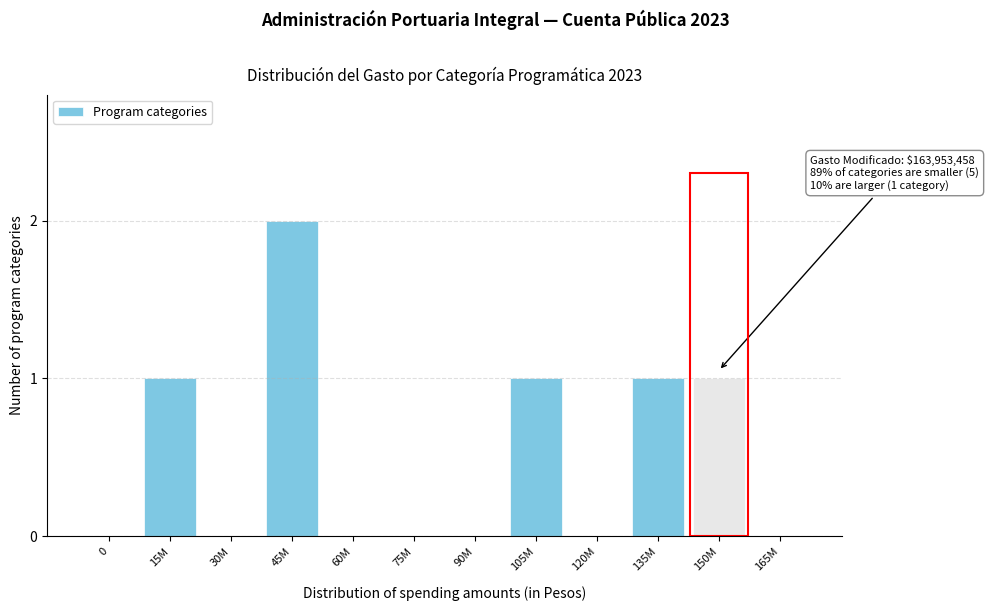

Reading left to right, extract all data points from this chart.

0=0	15M=1	30M=0	45M=2	60M=0	75M=0	90M=0	105M=1	120M=0	135M=1	150M=1	165M=0